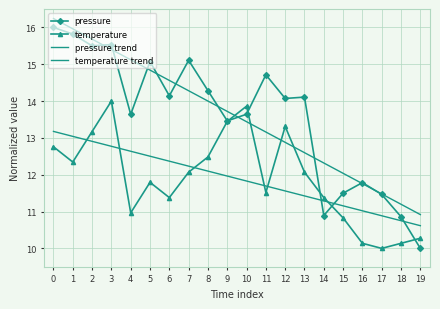

At which category does temperature reach its first local valley?

1